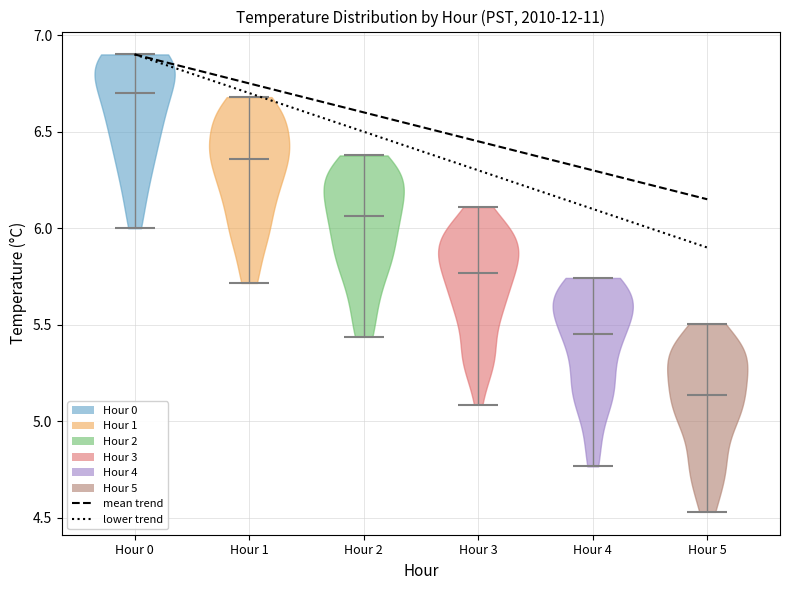

Reading left to right, read every violin against the y-axis: where its median line is, and the lowest and highest points it reaches. The values are not printed on the chart, so give them approximately, as read against the axis.

Hour 0: median line 6.70, lowest point 6.00, highest point 6.90
Hour 1: median line 6.35, lowest point 5.70, highest point 6.70
Hour 2: median line 6.05, lowest point 5.45, highest point 6.40
Hour 3: median line 5.75, lowest point 5.10, highest point 6.10
Hour 4: median line 5.45, lowest point 4.75, highest point 5.75
Hour 5: median line 5.15, lowest point 4.55, highest point 5.50